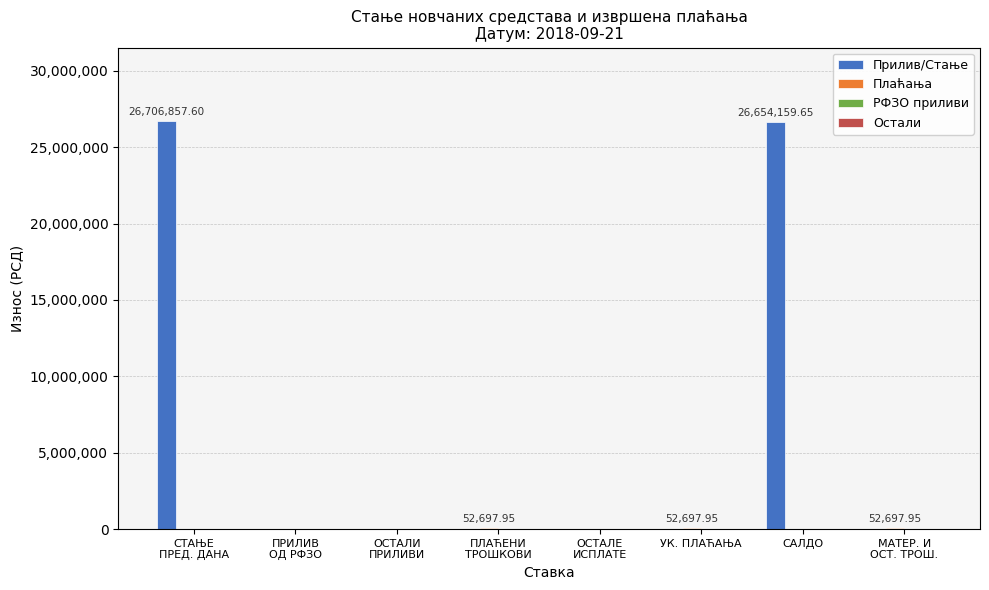

Are the bars grouped side by side (vs. stacked)?

Yes